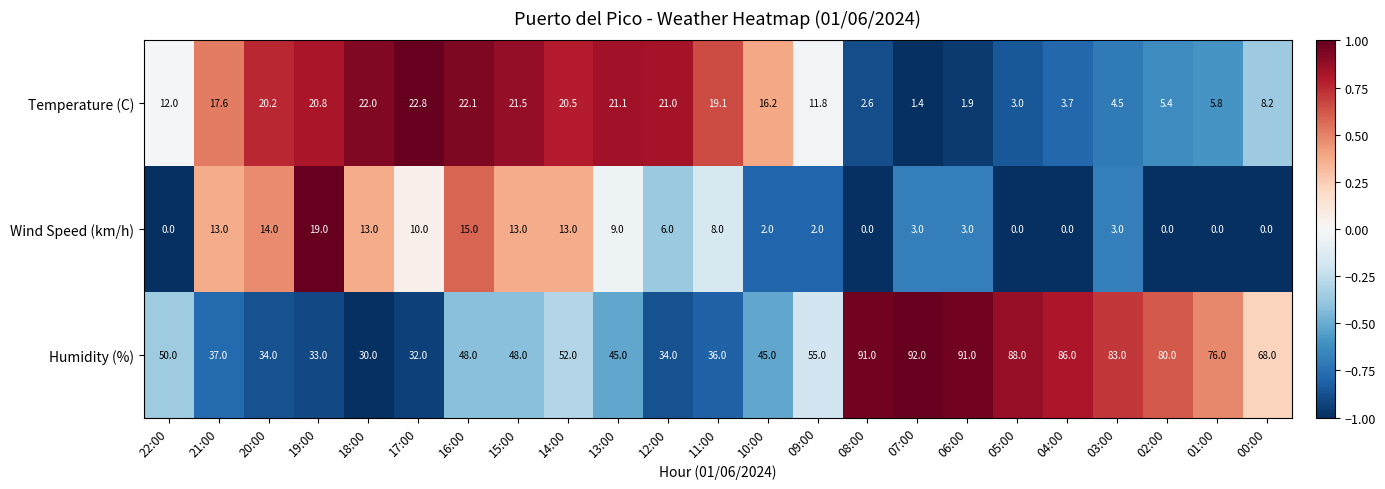

What is the minimum value for Humidity (%)?

30.0